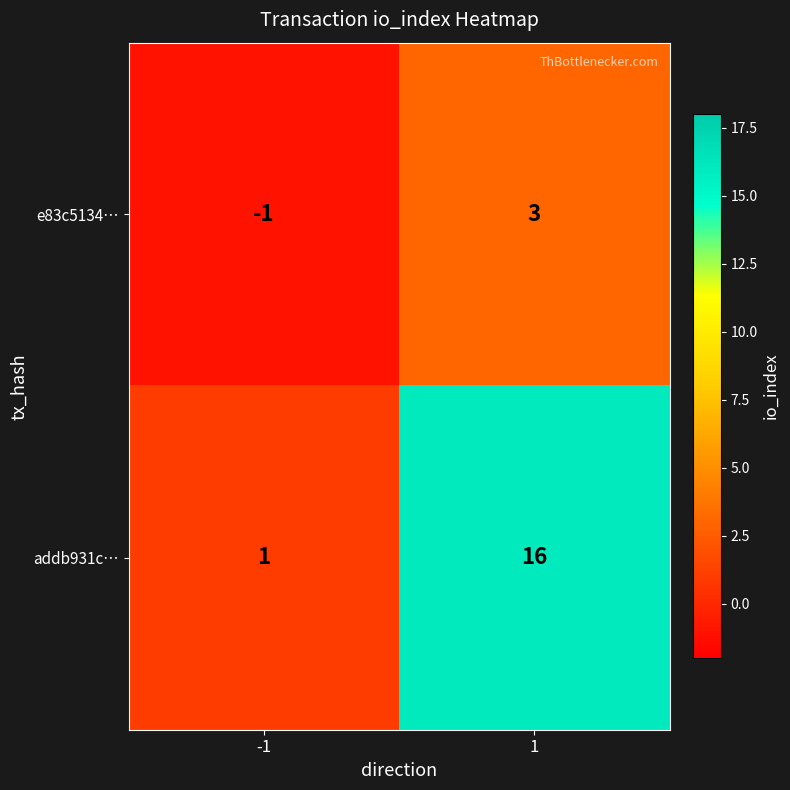

How many data points in addb931c… are less than 16?

1